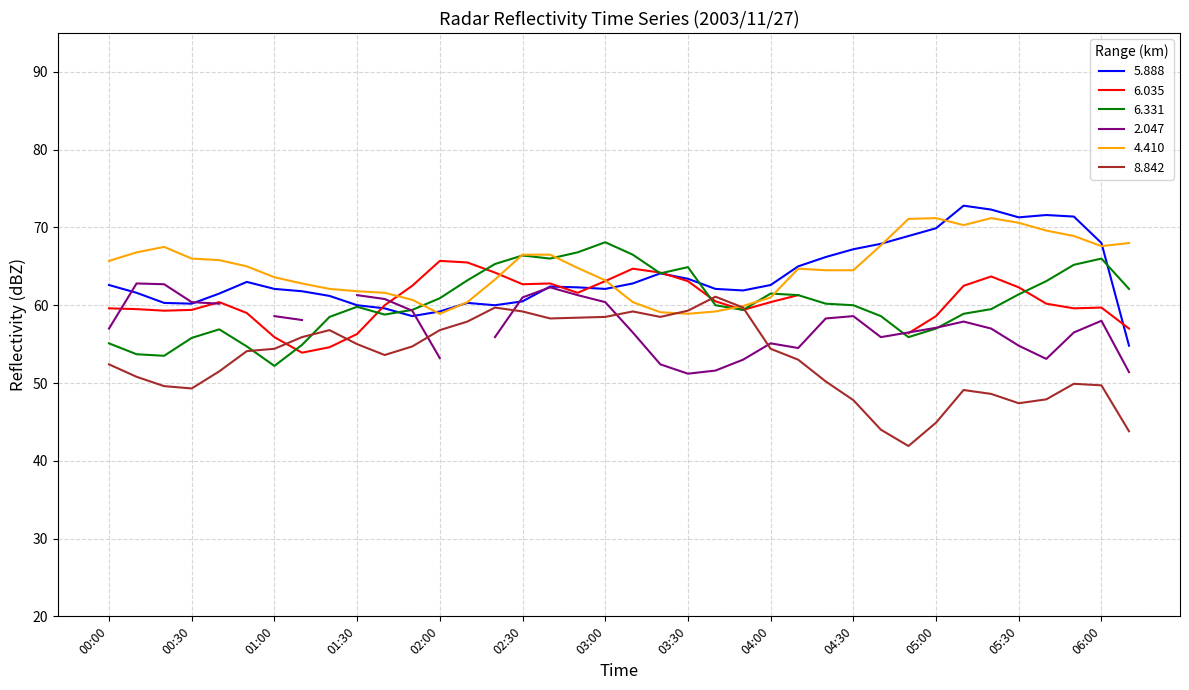

Does the chart have visible grid lines?

Yes